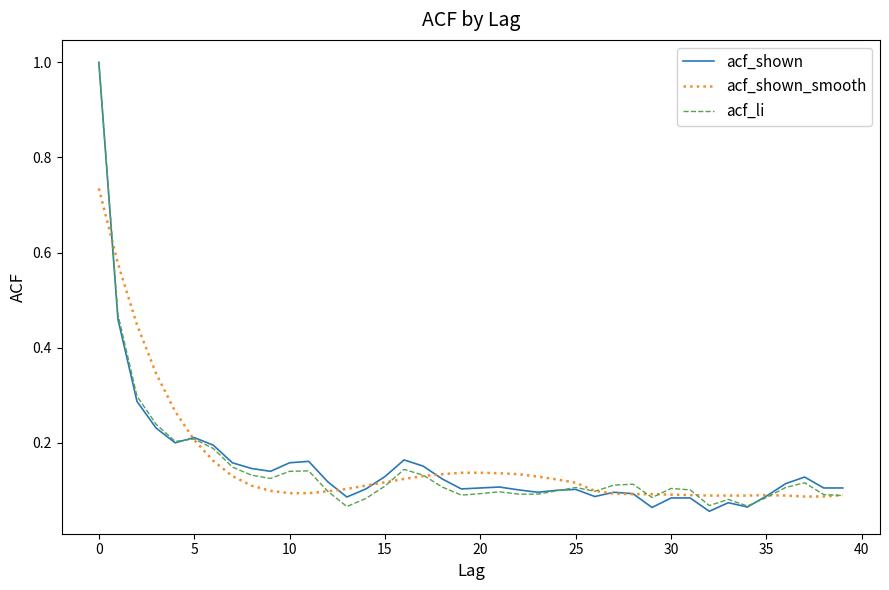

What is the highest value of the acf_shown series?

1.0